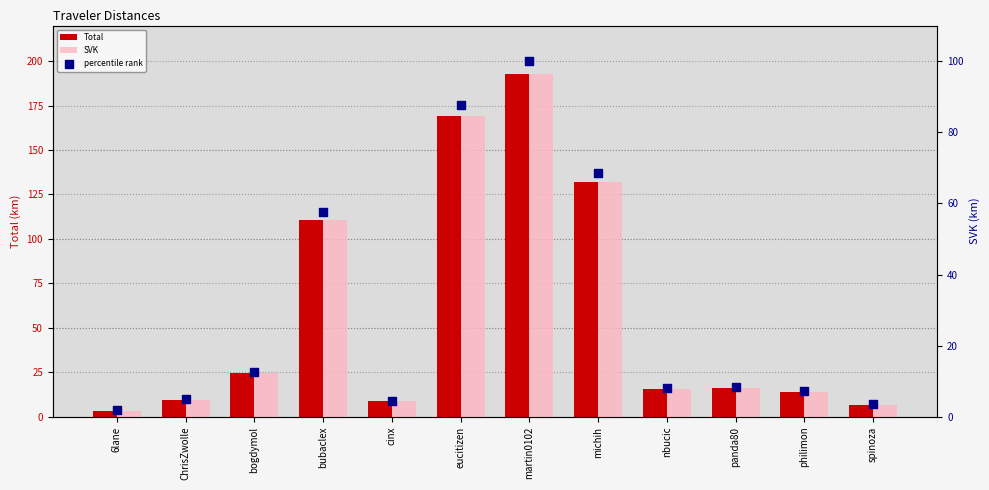

Is the value of Total at 6lane greater than the value of SVK at panda80?

No